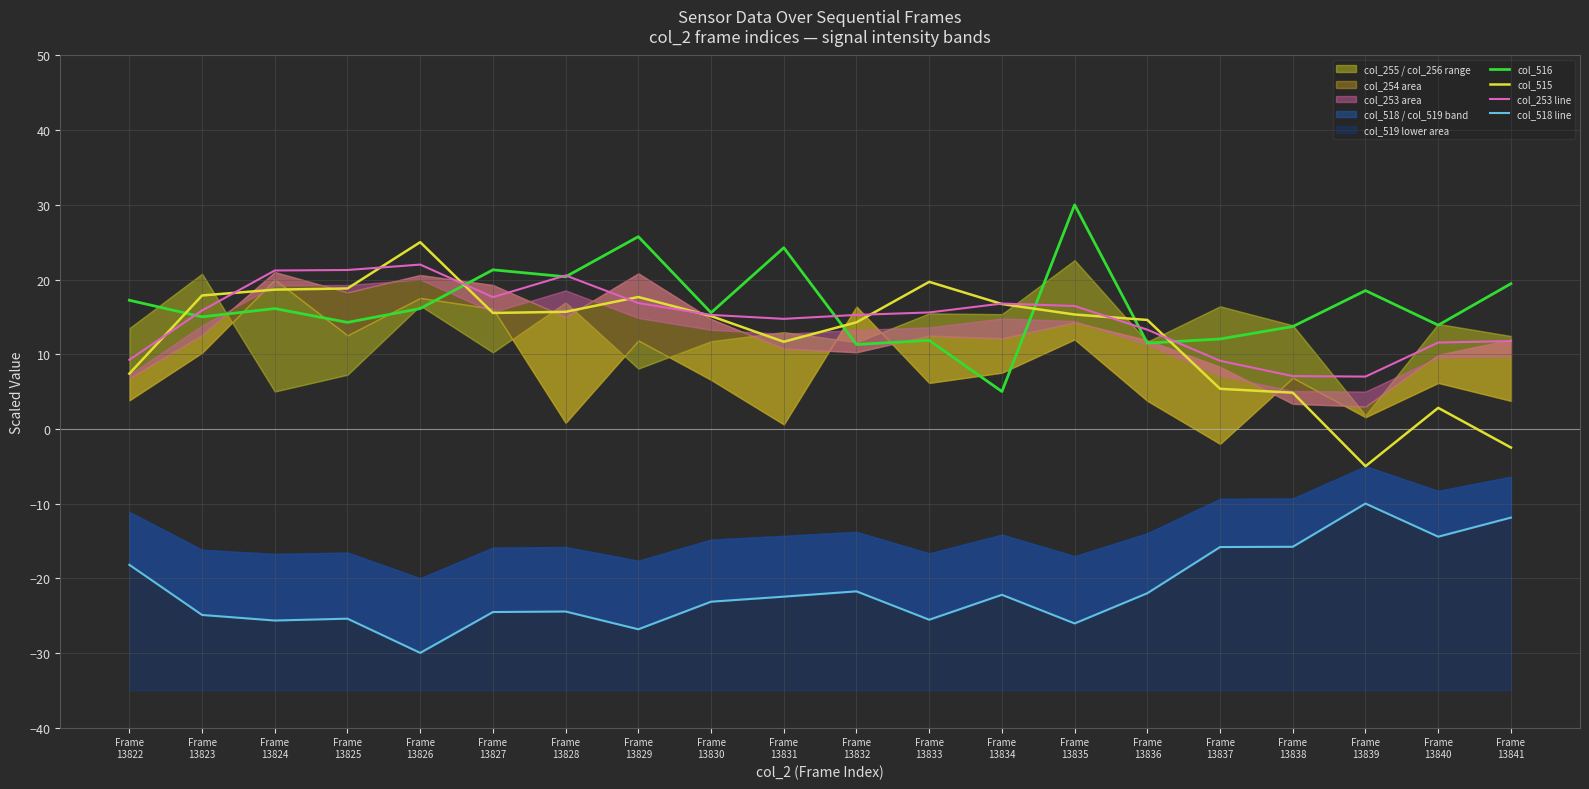

Where does the col_253 line series first go above 15?

Frame
13823